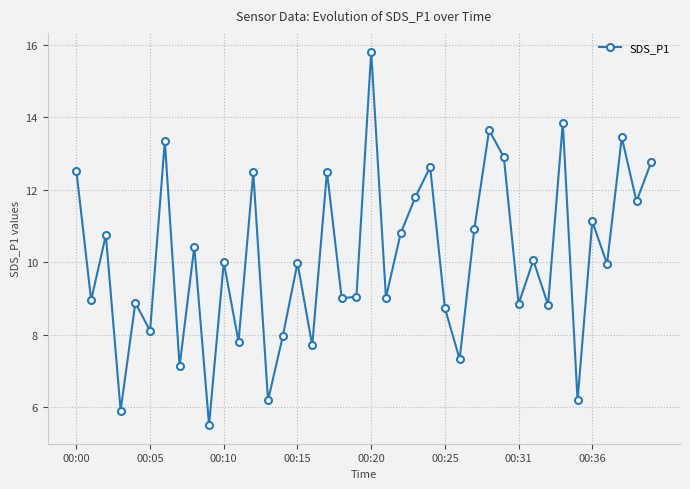

How many interior local valleys (lower than both neighbors) does the data have?

16